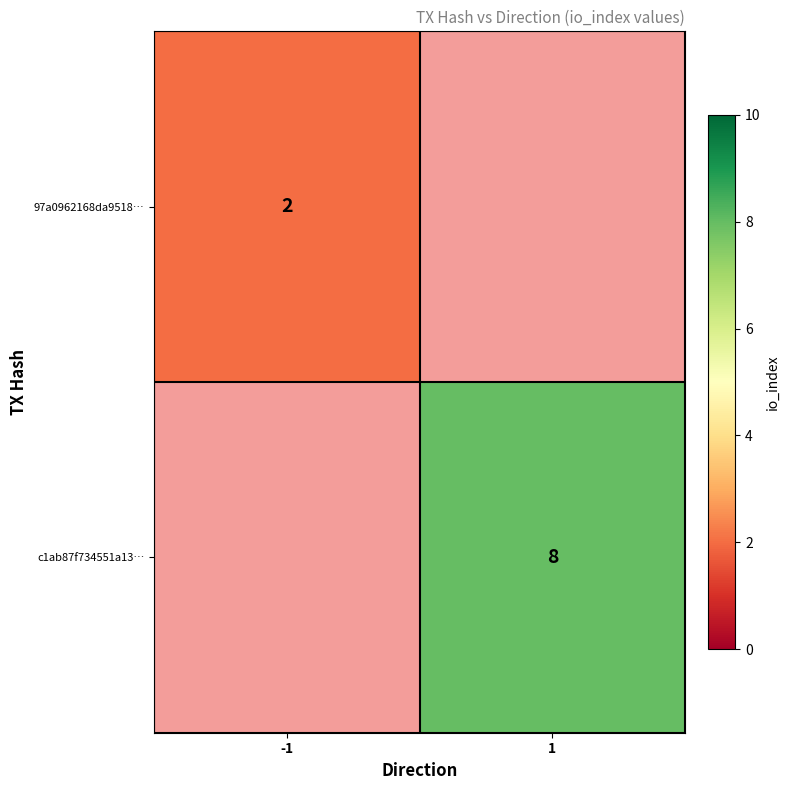

Is it true that c1ab87f734551a13… equals 8 at 1?

True